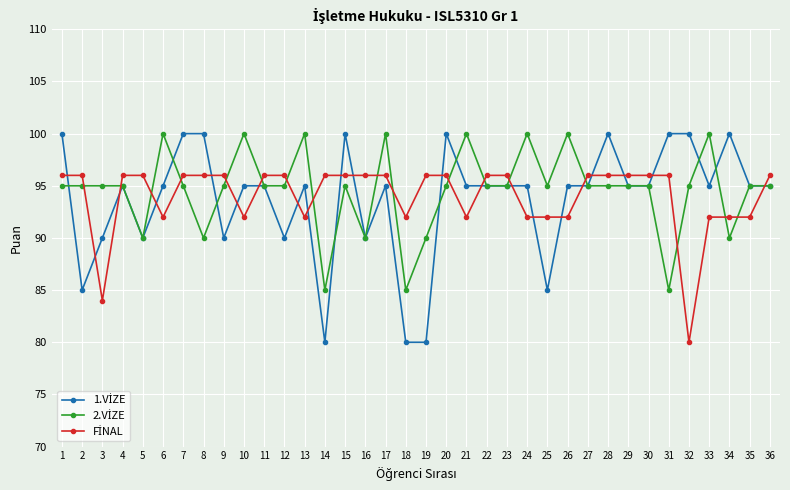

How many categories are shown in the chart?

36